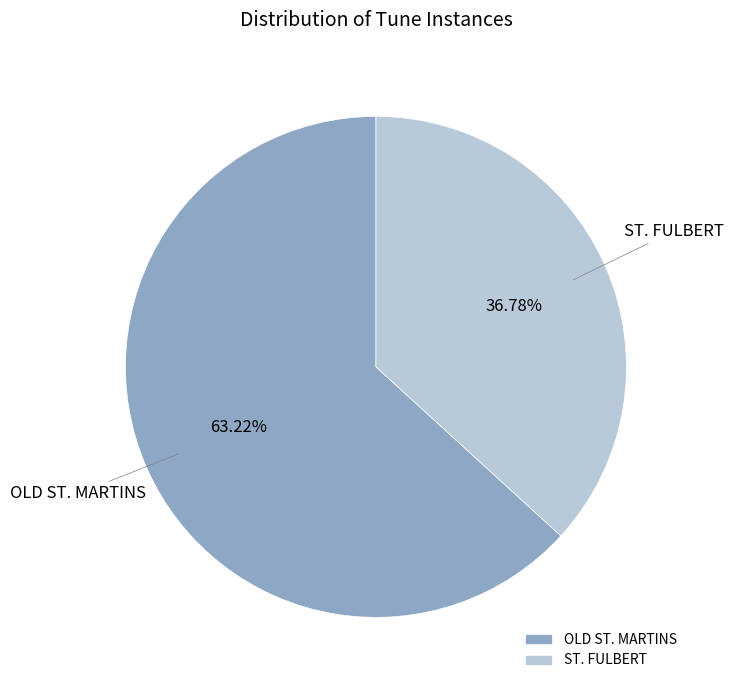

Is there a majority slice in this chart?

Yes